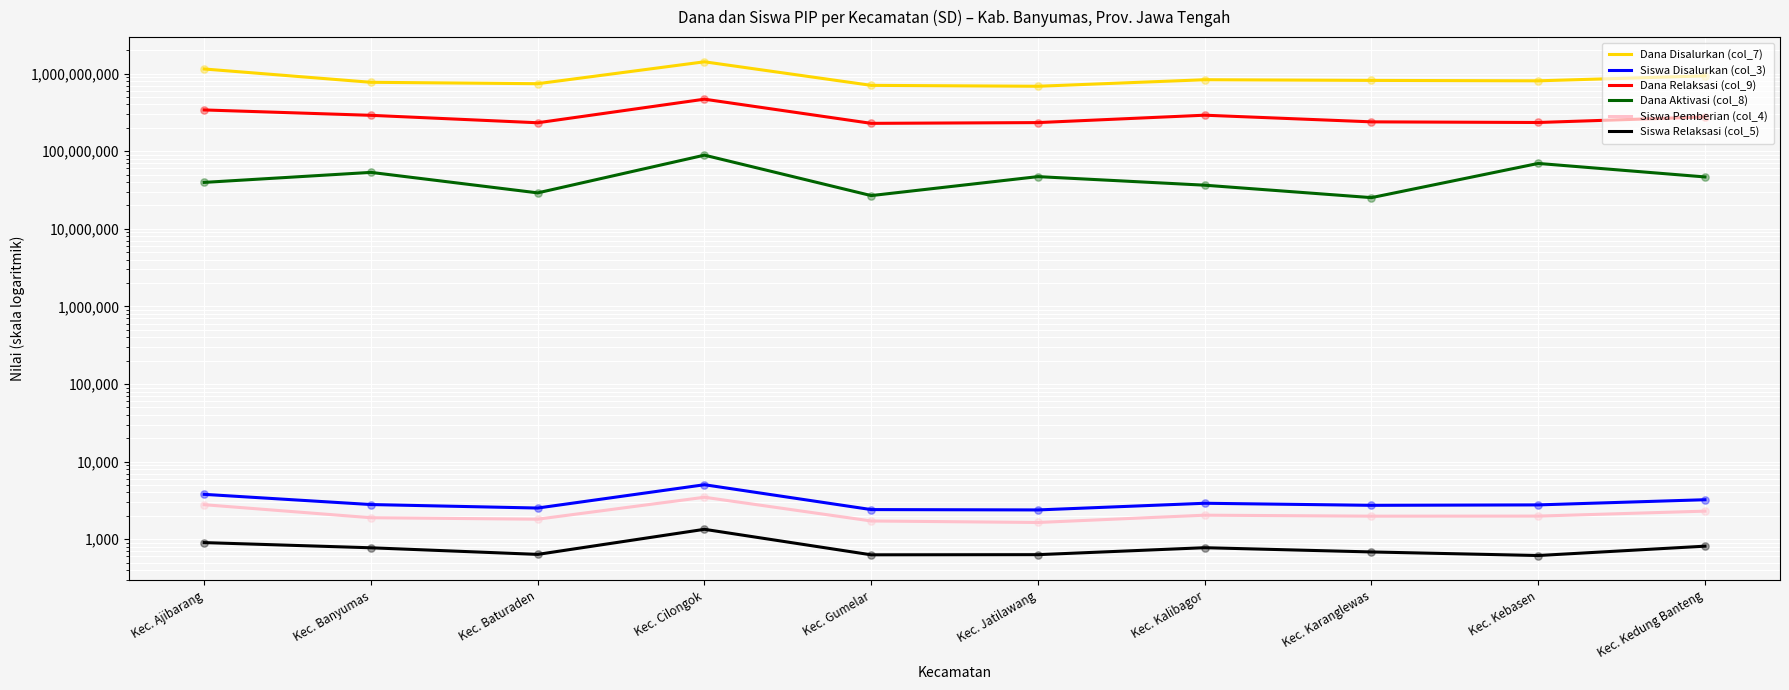

At how many categories does at least one series exceed 535472828?

10